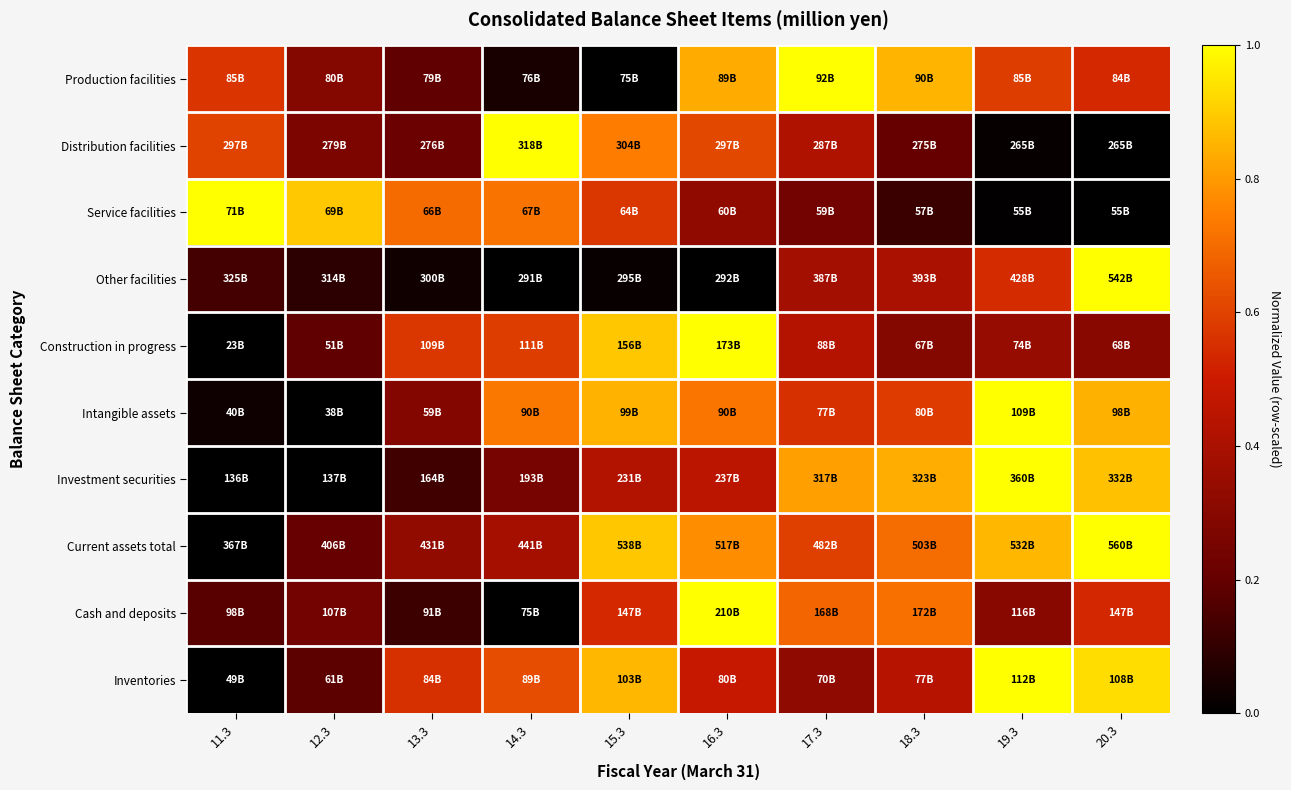

Reading left to right, list all the values displayed in this chart.

Production facilities: 11.3=0.6	12.3=0.3	13.3=0.2	14.3=0.0	15.3=0.0	16.3=0.8	17.3=1.0	18.3=0.9	19.3=0.6	20.3=0.5
Distribution facilities: 11.3=0.6	12.3=0.3	13.3=0.2	14.3=1.0	15.3=0.7	16.3=0.6	17.3=0.4	18.3=0.2	19.3=0.0	20.3=0.0
Service facilities: 11.3=1.0	12.3=0.9	13.3=0.7	14.3=0.7	15.3=0.6	16.3=0.3	17.3=0.2	18.3=0.1	19.3=0.0	20.3=0.0
Other facilities: 11.3=0.1	12.3=0.1	13.3=0.0	14.3=0.0	15.3=0.0	16.3=0.0	17.3=0.4	18.3=0.4	19.3=0.5	20.3=1.0
Construction in progress: 11.3=0.0	12.3=0.2	13.3=0.6	14.3=0.6	15.3=0.9	16.3=1.0	17.3=0.4	18.3=0.3	19.3=0.3	20.3=0.3
Intangible assets: 11.3=0.0	12.3=0.0	13.3=0.3	14.3=0.7	15.3=0.9	16.3=0.7	17.3=0.6	18.3=0.6	19.3=1.0	20.3=0.8
Investment securities: 11.3=0.0	12.3=0.0	13.3=0.1	14.3=0.3	15.3=0.4	16.3=0.4	17.3=0.8	18.3=0.8	19.3=1.0	20.3=0.9
Current assets total: 11.3=0.0	12.3=0.2	13.3=0.3	14.3=0.4	15.3=0.9	16.3=0.8	17.3=0.6	18.3=0.7	19.3=0.9	20.3=1.0
Cash and deposits: 11.3=0.2	12.3=0.2	13.3=0.1	14.3=0.0	15.3=0.5	16.3=1.0	17.3=0.7	18.3=0.7	19.3=0.3	20.3=0.5
Inventories: 11.3=0.0	12.3=0.2	13.3=0.6	14.3=0.6	15.3=0.9	16.3=0.5	17.3=0.3	18.3=0.4	19.3=1.0	20.3=0.9